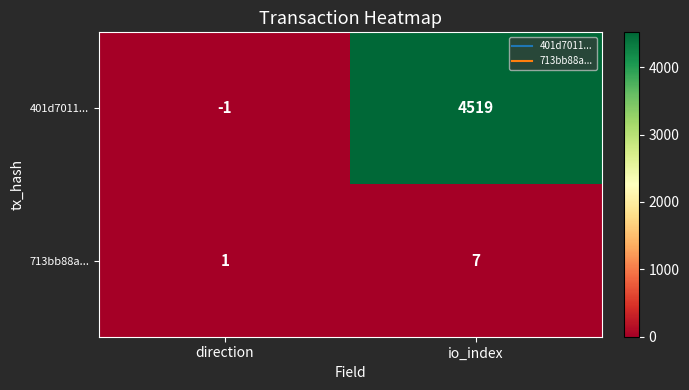

Reading right to left, what are all the values shown in this chart?

401d7011...: io_index=4519	direction=-1
713bb88a...: io_index=7	direction=1